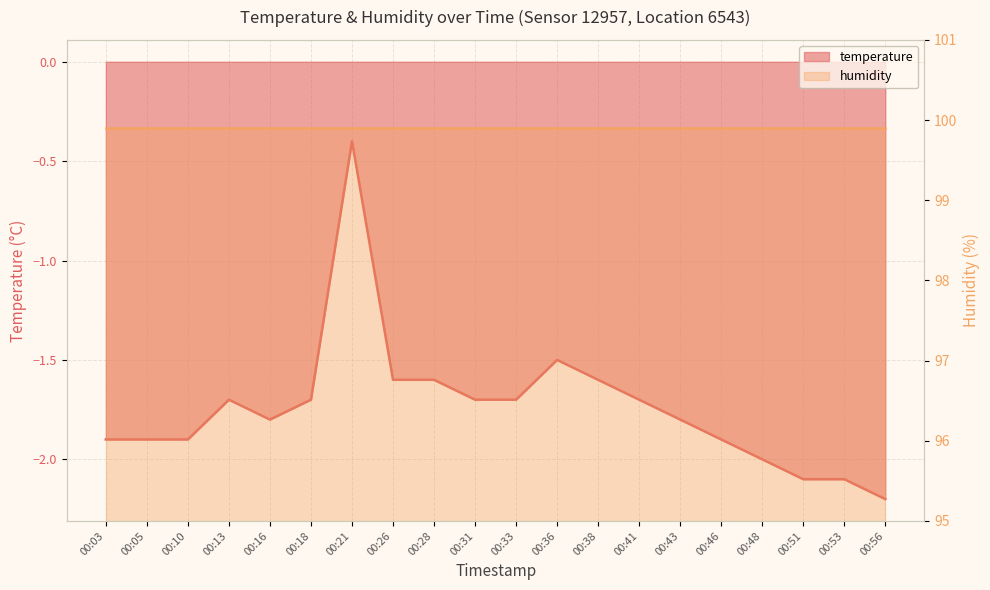

What is the change in value from 00:26 to 00:46?

-0.3